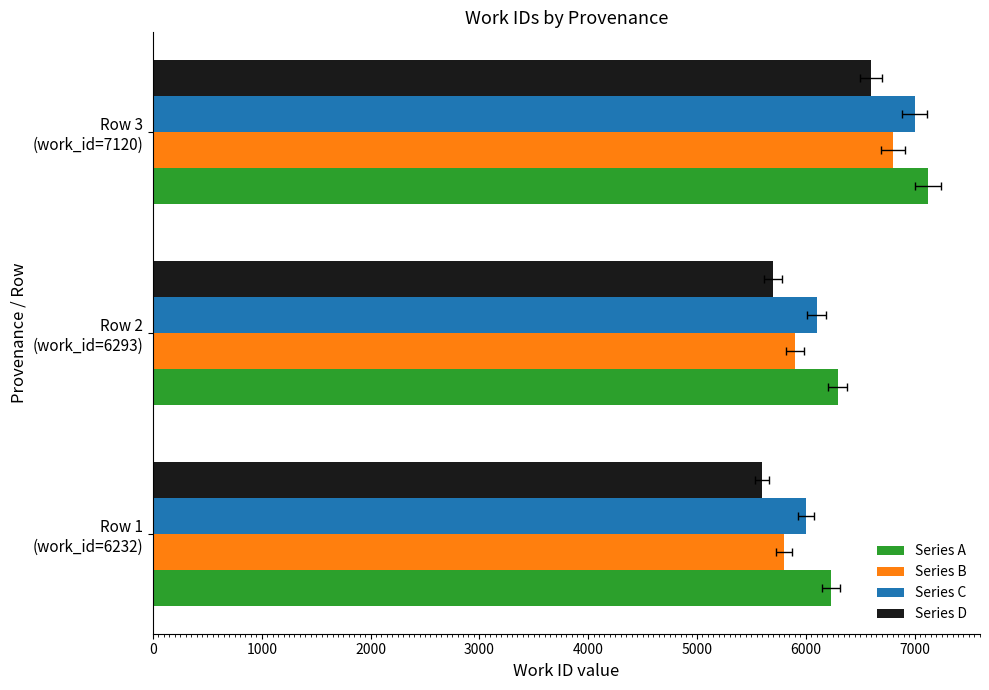

What is the value of the Series A bar at the 3rd from the left?

7120